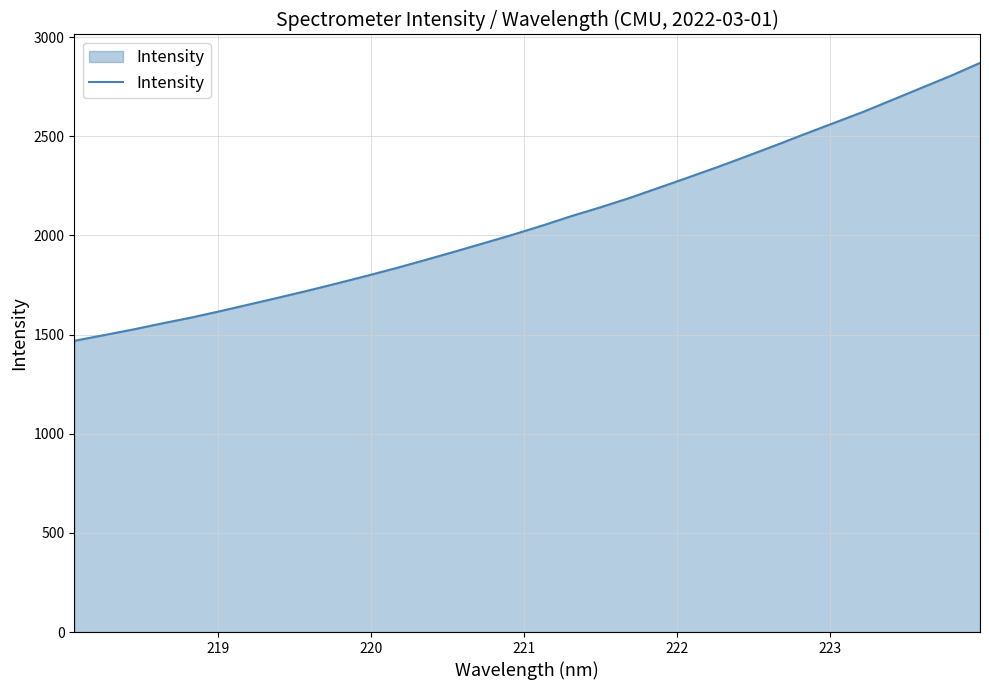

What is the minimum value shown in the chart?

1468.8